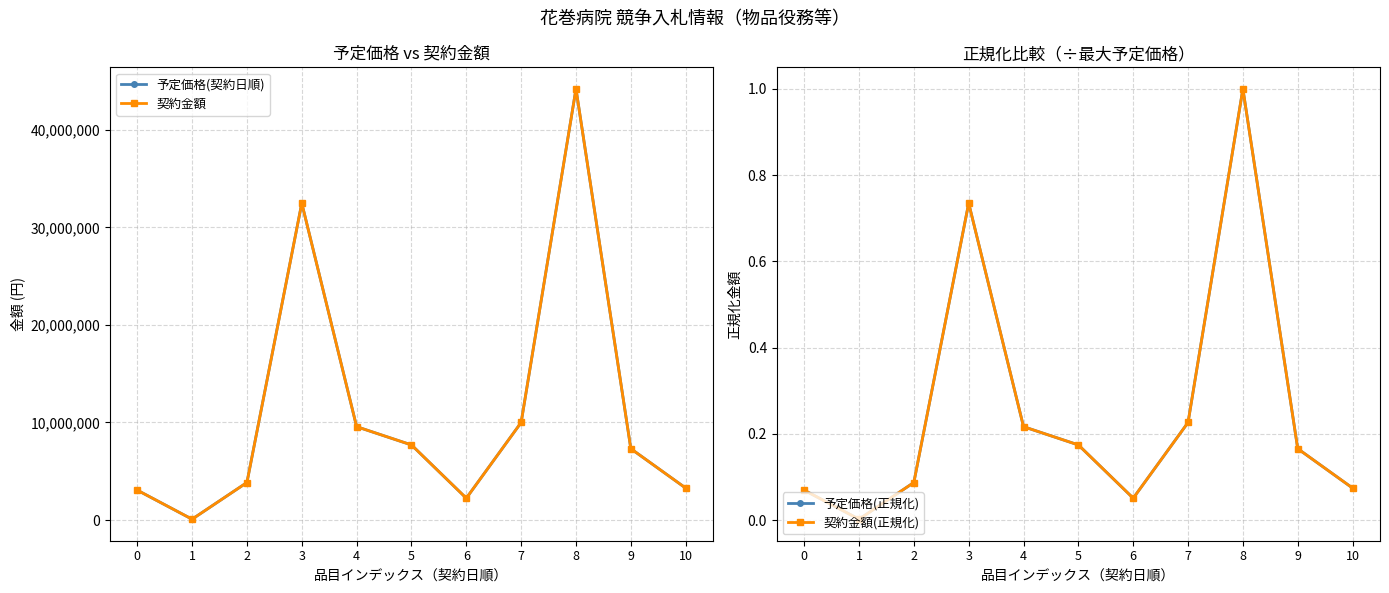

Count the number of categories in the chart.

11